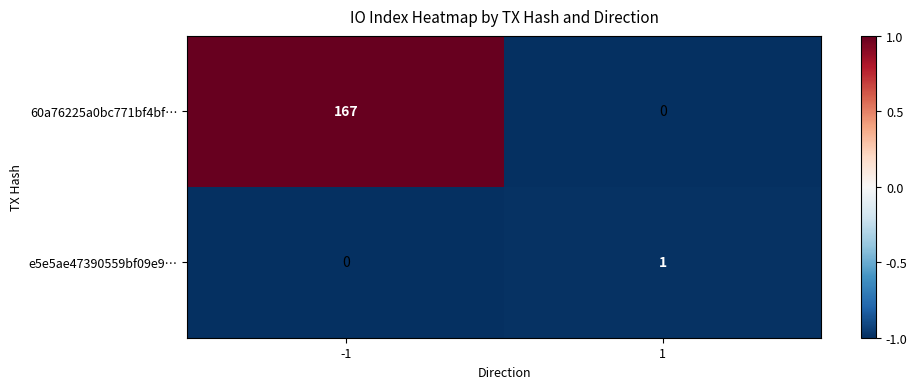

Rank the series at 1 from highest to lowest value.

e5e5ae47390559bf09e9…, 60a76225a0bc771bf4bf…